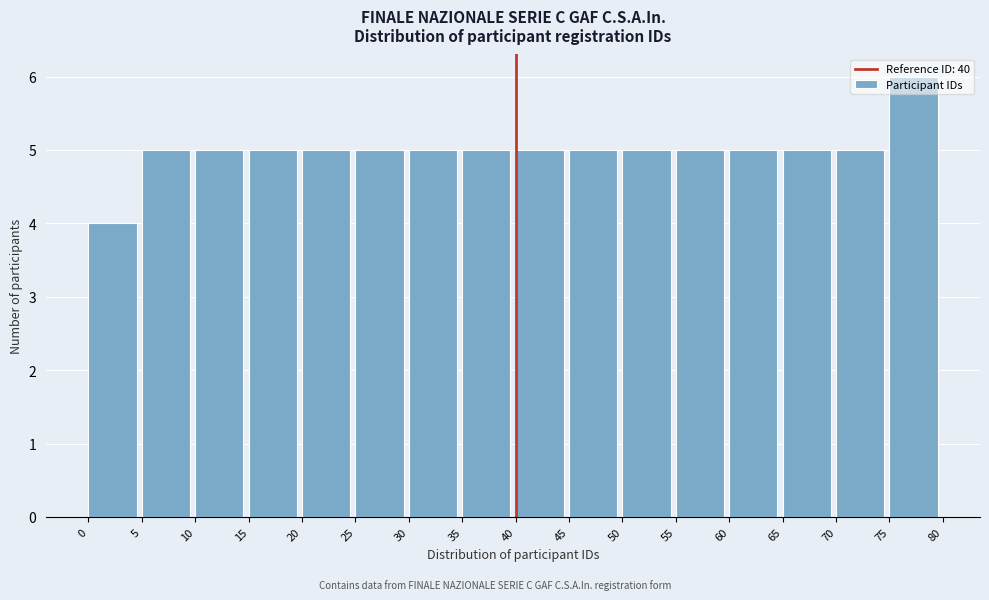

Reading left to right, list every bar in this chart as the range it spans on the x-axis followed by its height. The values are not printed on the chart, so give them approximately, as read against the axis.

0 to 5: 4
5 to 10: 5
10 to 15: 5
15 to 20: 5
20 to 25: 5
25 to 30: 5
30 to 35: 5
35 to 40: 5
40 to 45: 5
45 to 50: 5
50 to 55: 5
55 to 60: 5
60 to 65: 5
65 to 70: 5
70 to 75: 5
75 to 80: 6